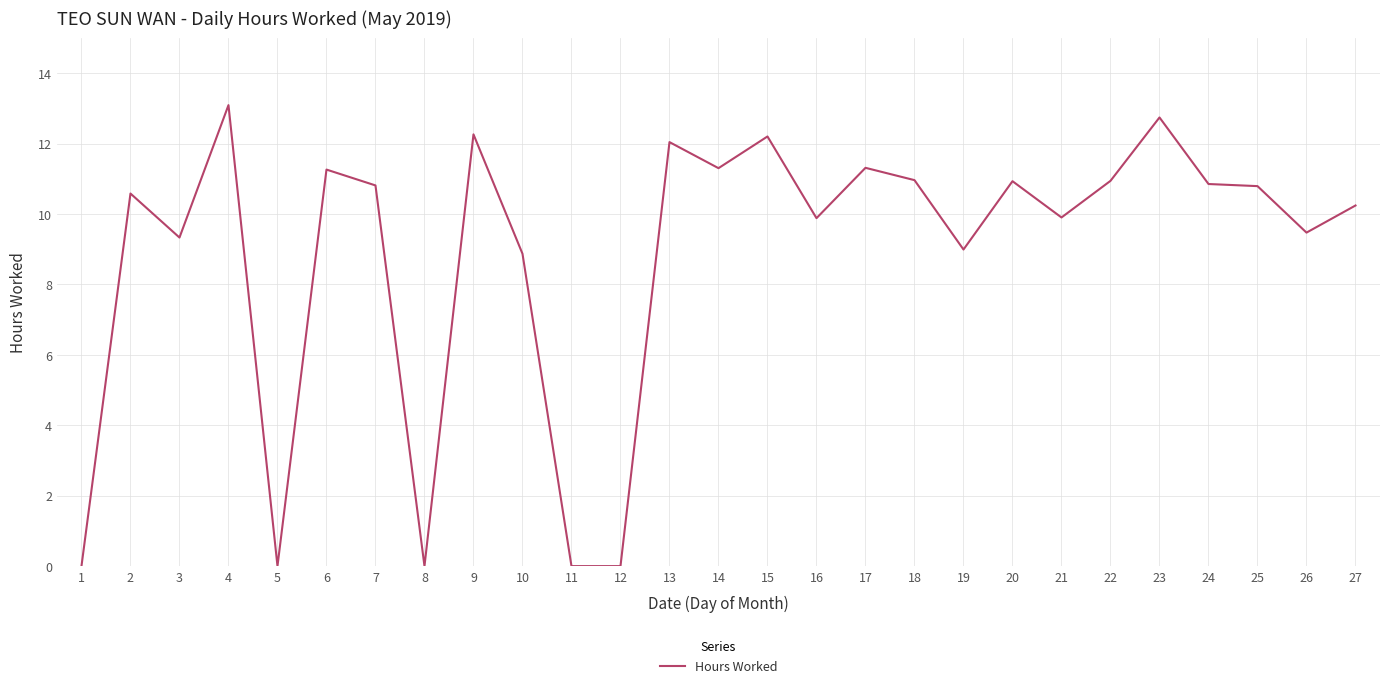

Approximately how many times larger is the value at 17 compared to 9?

0.9